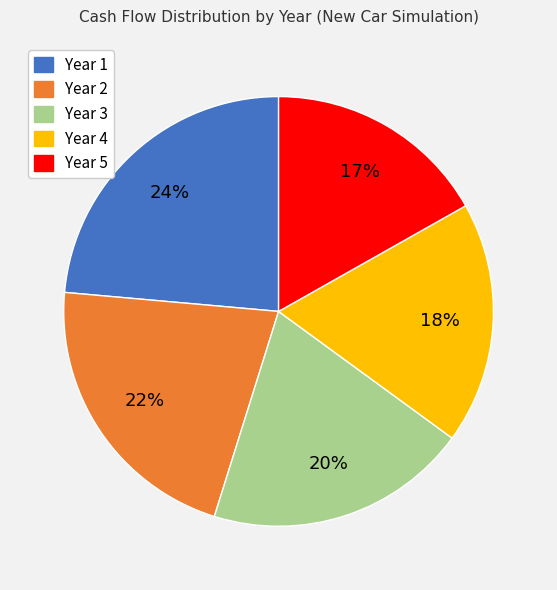

Rank the categories by value from lowest to highest.

Year 5, Year 4, Year 3, Year 2, Year 1